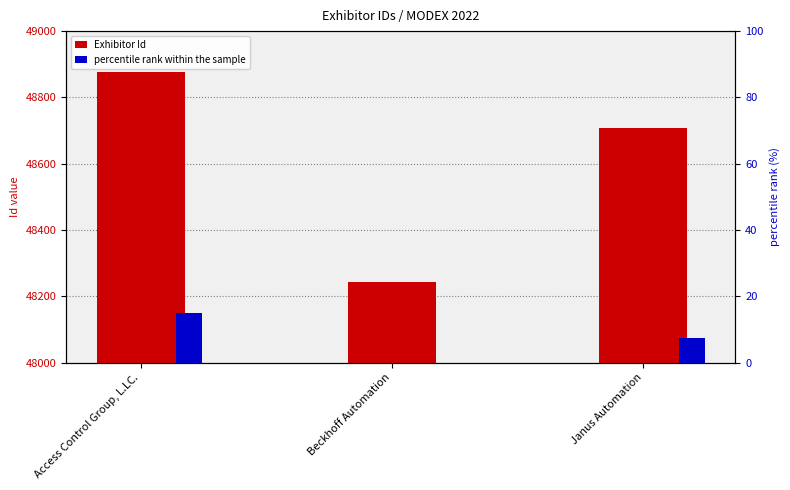

Reading left to right, extract all data points from this chart.

Exhibitor Id: Access Control Group, L.LC.=48878.0	Beckhoff Automation=48243.0	Janus Automation=48707.0
percentile rank within the sample: Access Control Group, L.LC.=15.0	Beckhoff Automation=0.0	Janus Automation=7.5